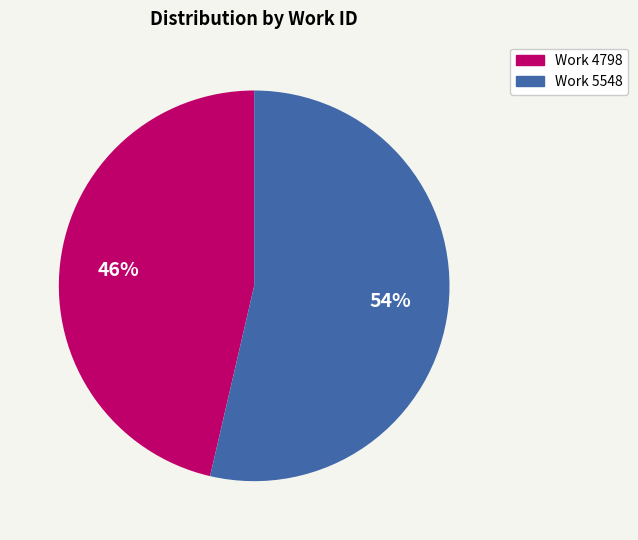

To the nearest percent, what is the combined percentage of Work 5548 and Work 4798?

100%